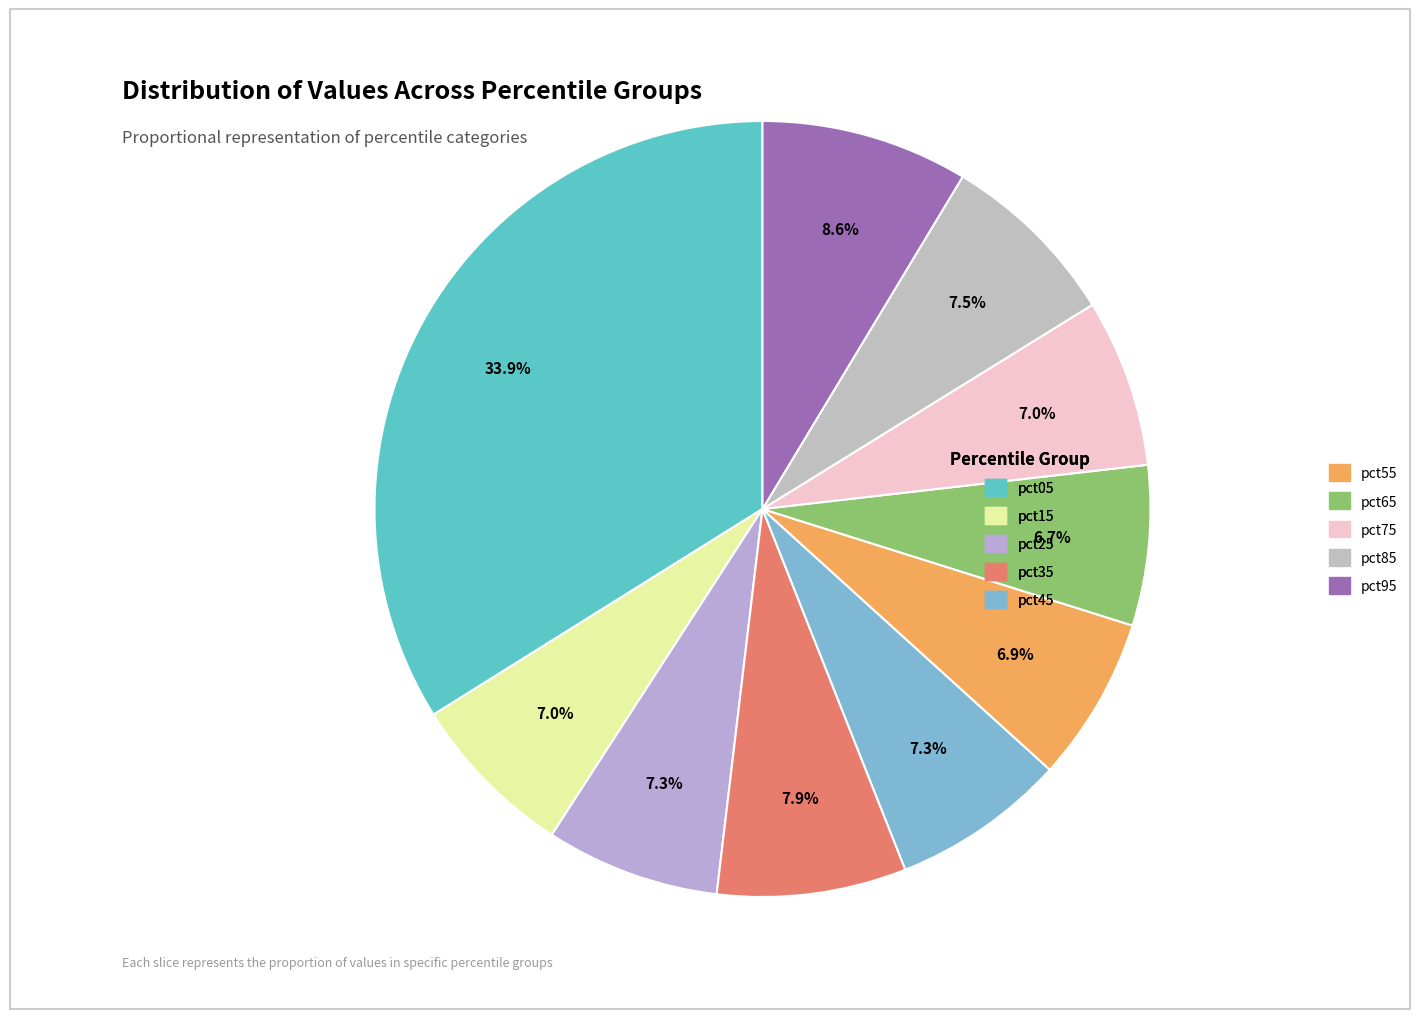

To the nearest percent, what is the difference between the largest and smallest slice percentages?

27%